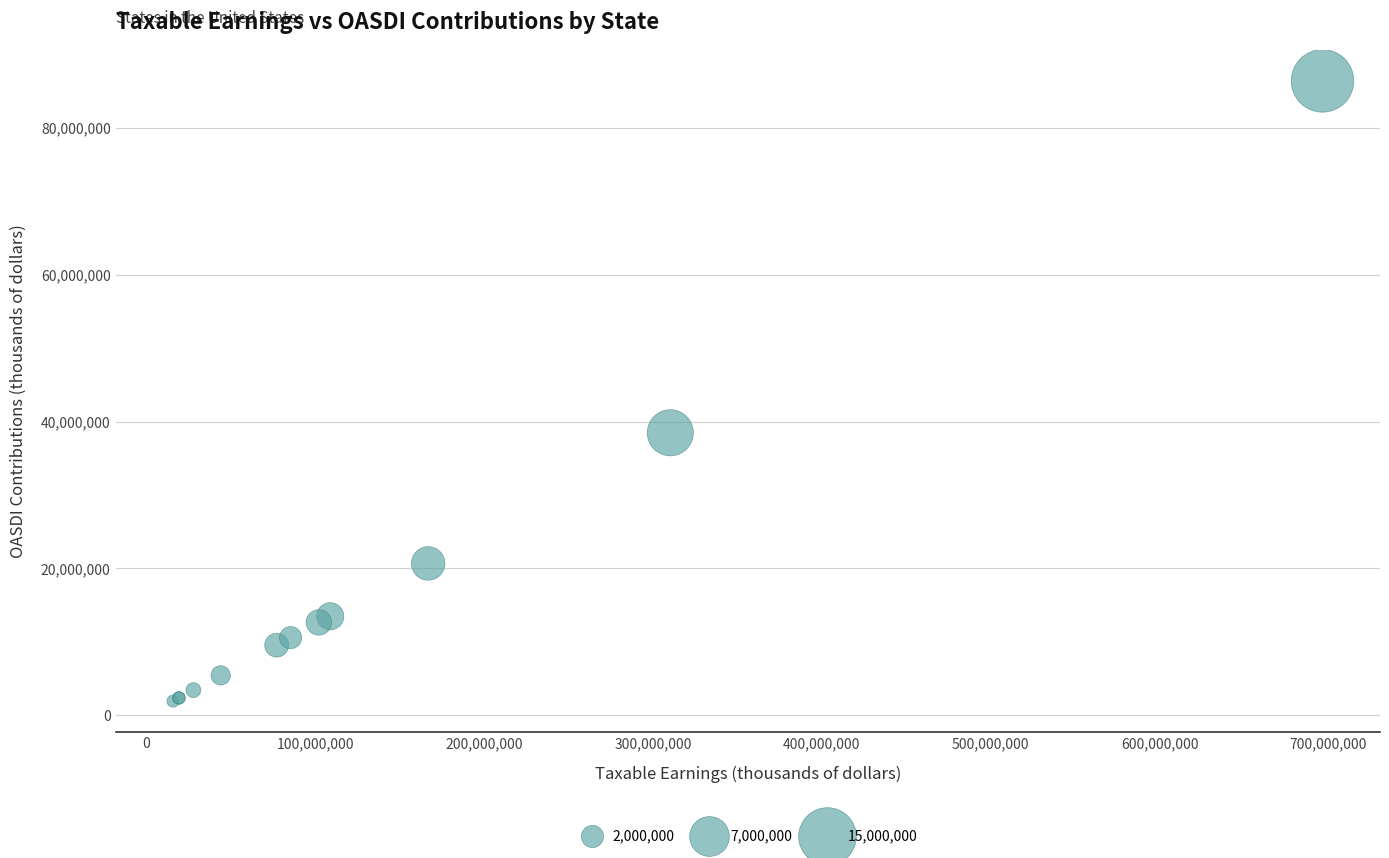

What Y value in the scatter plot is closest to 44153092?

38465323